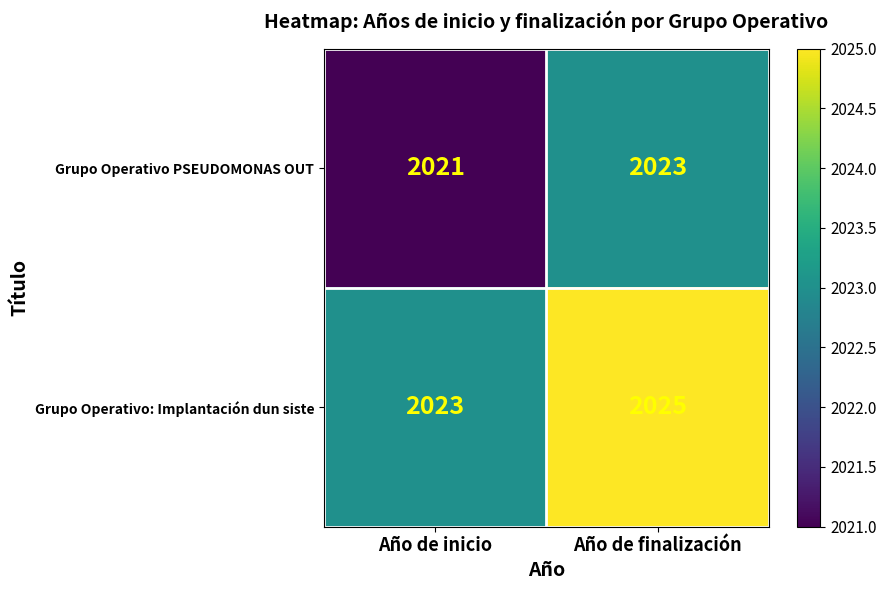

At how many categories does at least one series exceed 2024?

1